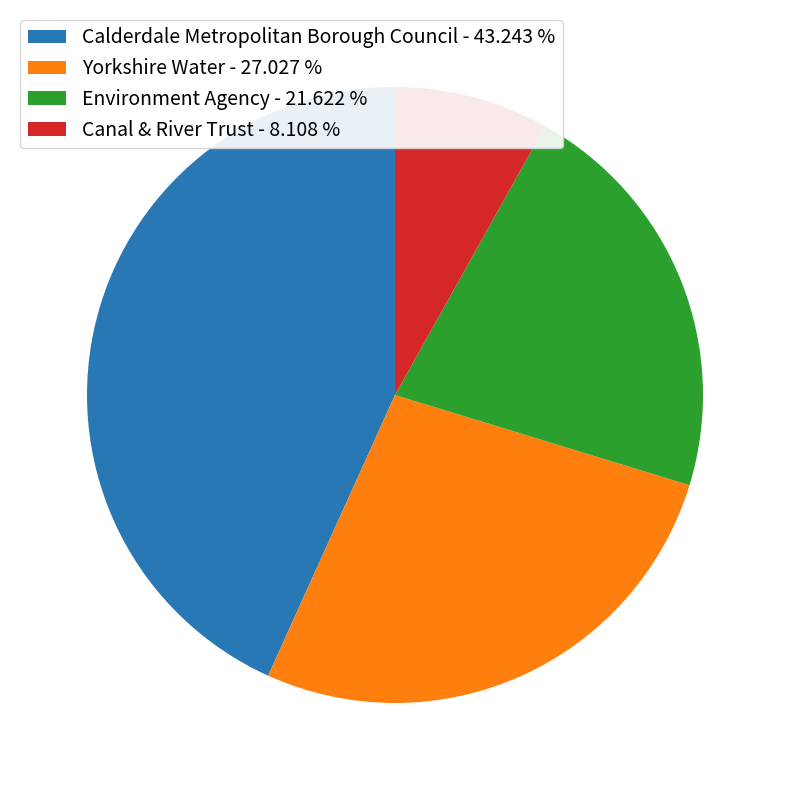

How many slices are in this pie chart?

4